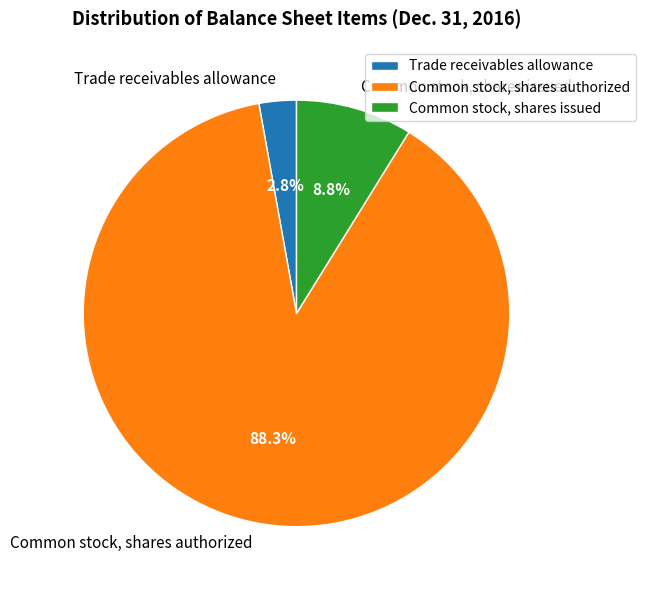

To the nearest percent, what is the average slice percentage?

33%